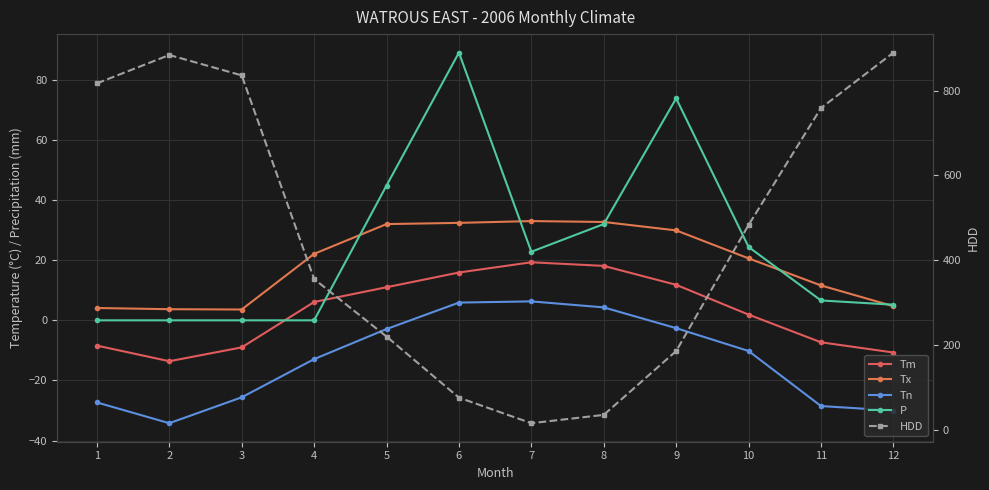

What is the value of the HDD point at the 4th from the left?

355.7